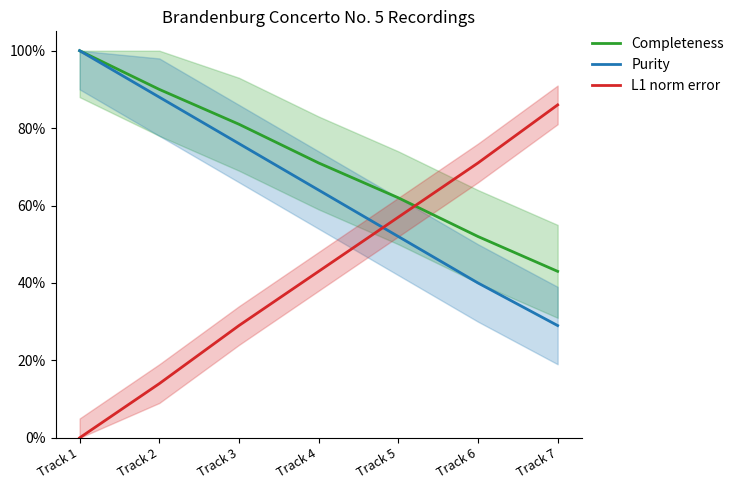

List the series in order of their overall mean, highest first.

Completeness, Purity, L1 norm error